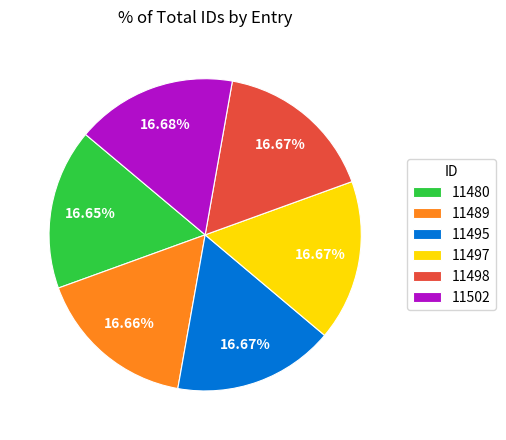

Does any single category account for the majority?

No